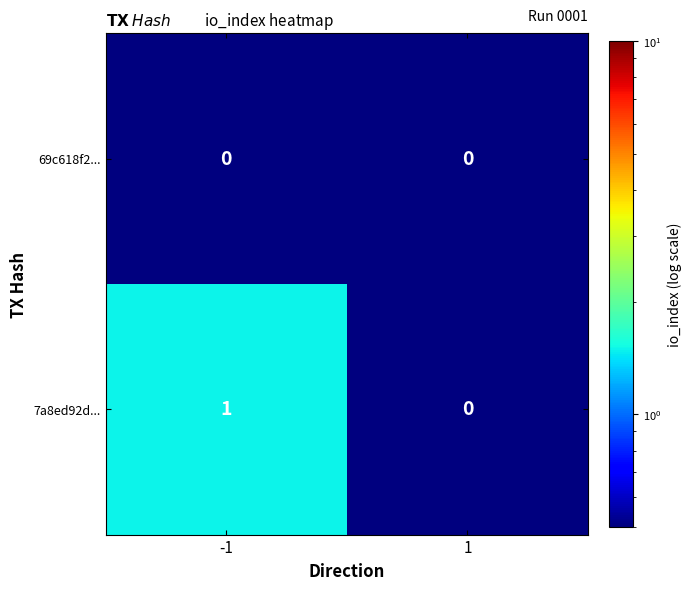

Which series has the widest spread of values?

7a8ed92d...